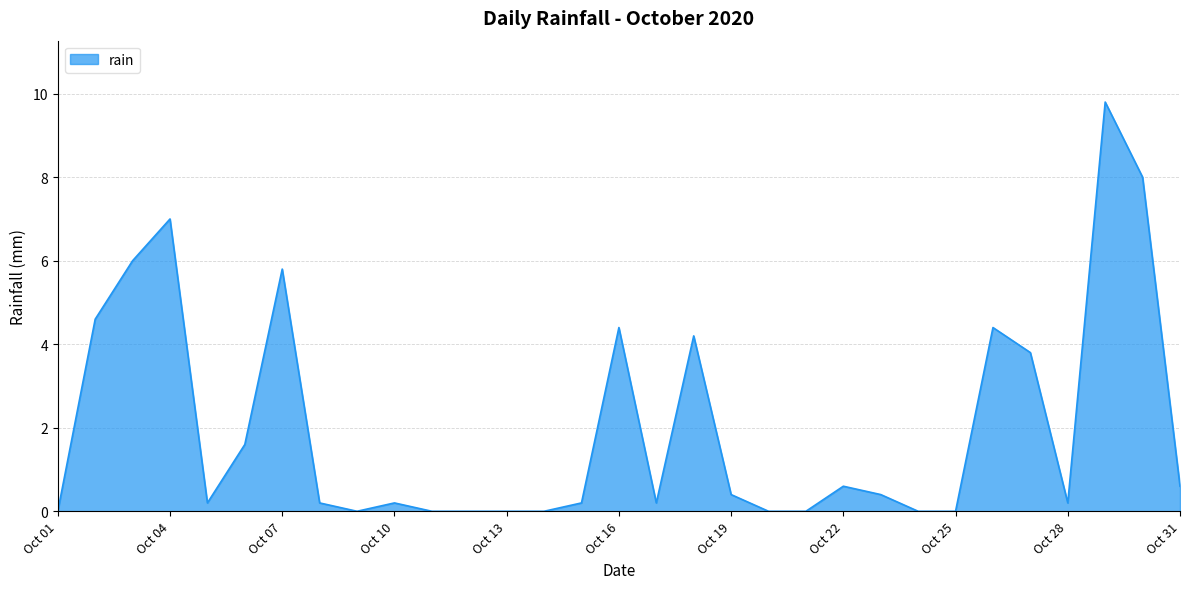

What is the maximum value shown in the chart?

9.8